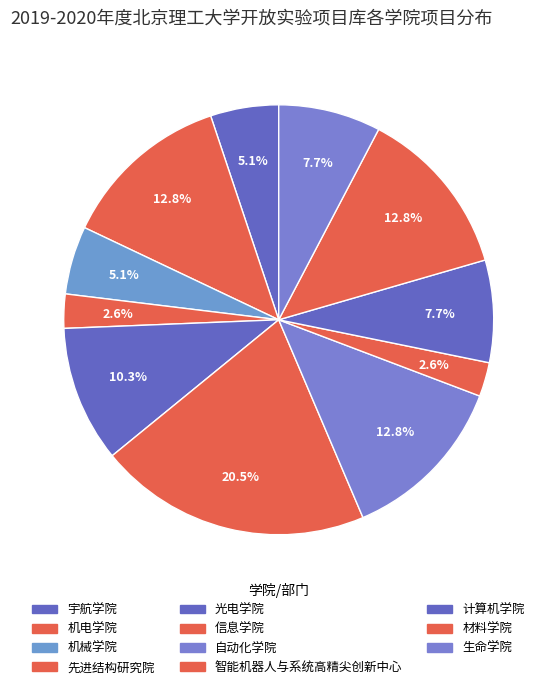

Count the number of slices in the pie.

11